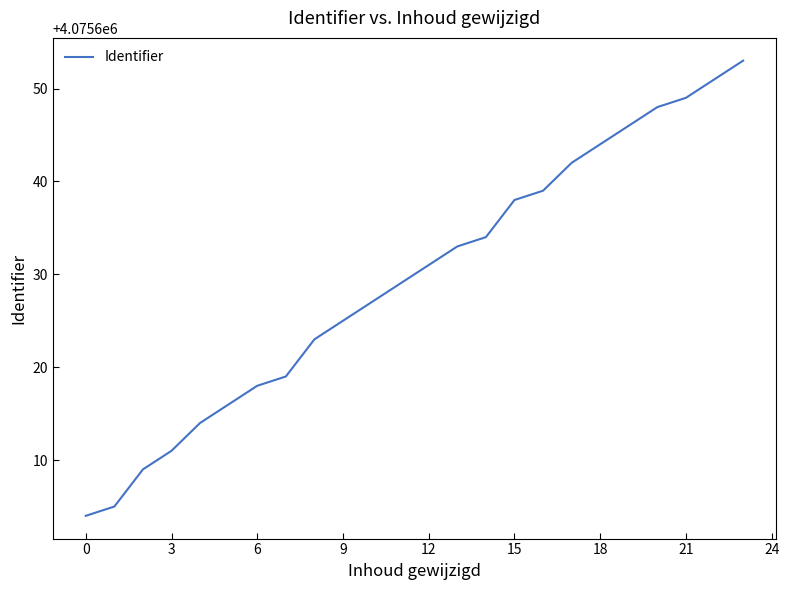

What is the smallest value displayed?

4075604